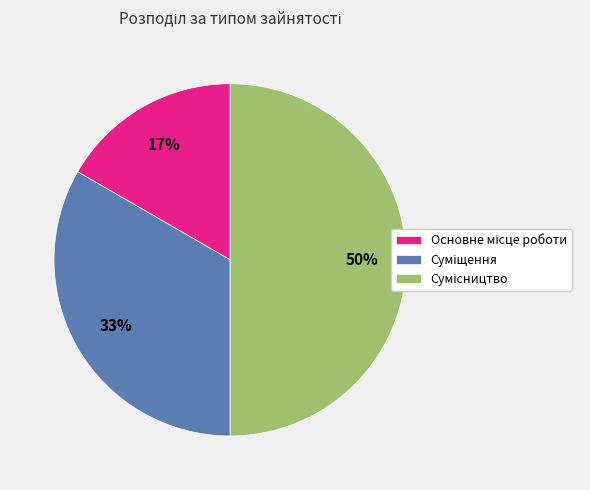

To the nearest percent, what is the average slice percentage?

33%